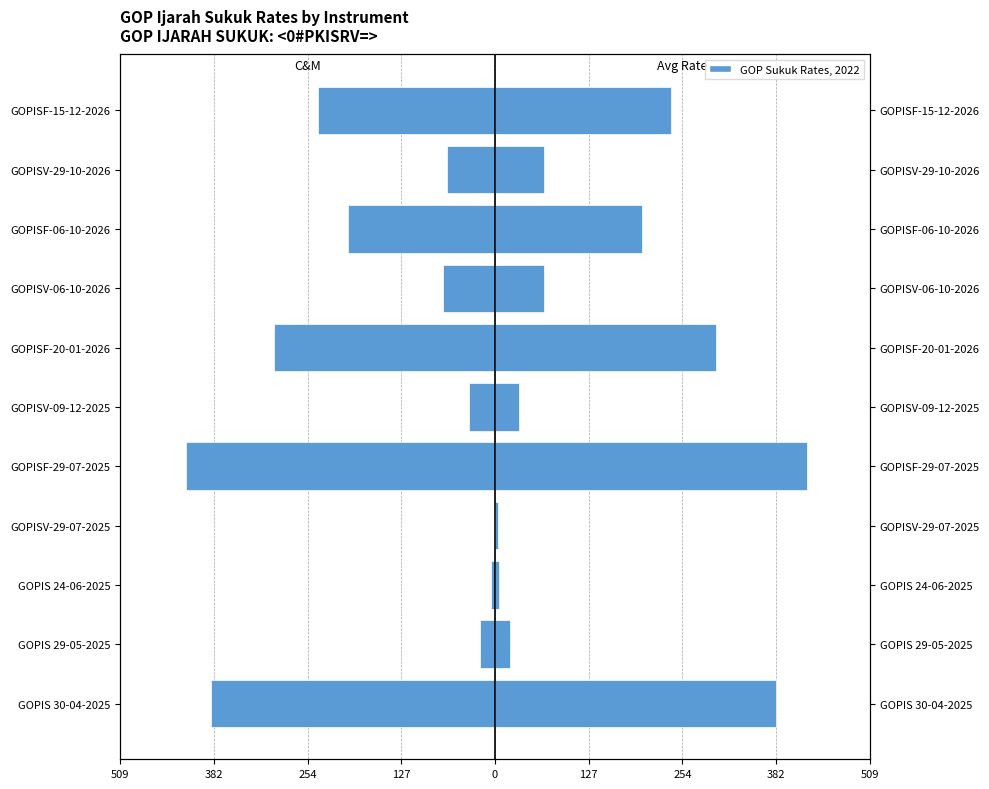

How many data points in Avg Rate are above 67?

7